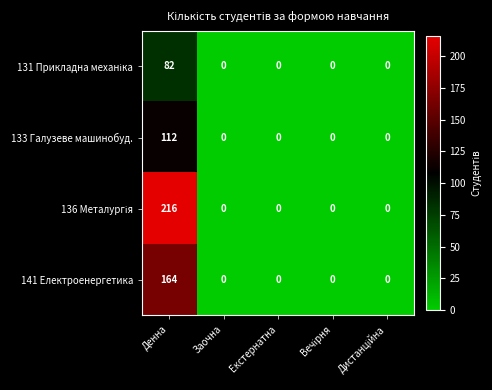

At which category is the sum across all series the highest?

Денна